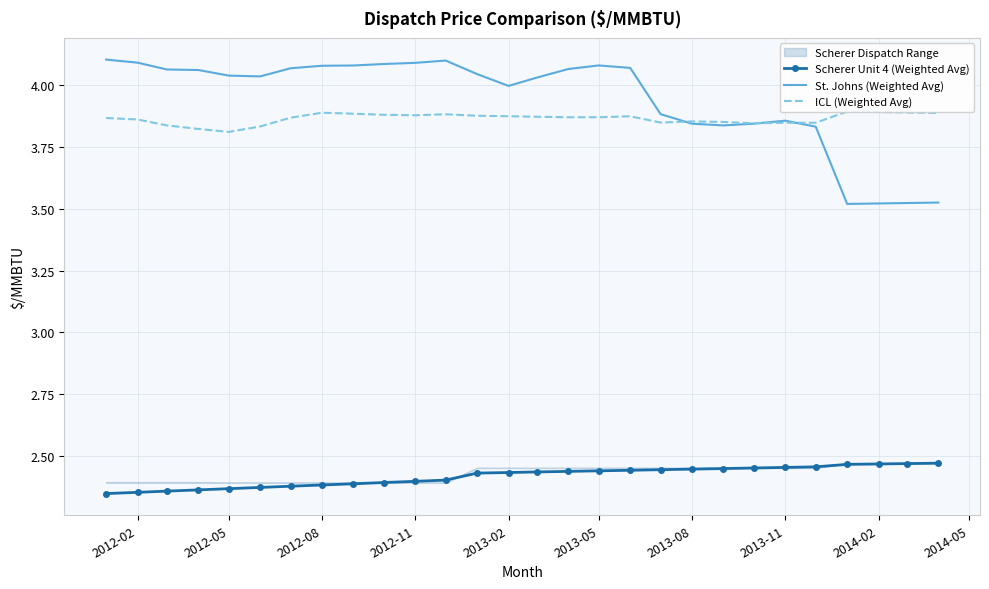

What is the maximum value for ICL (Weighted Avg)?

3.9